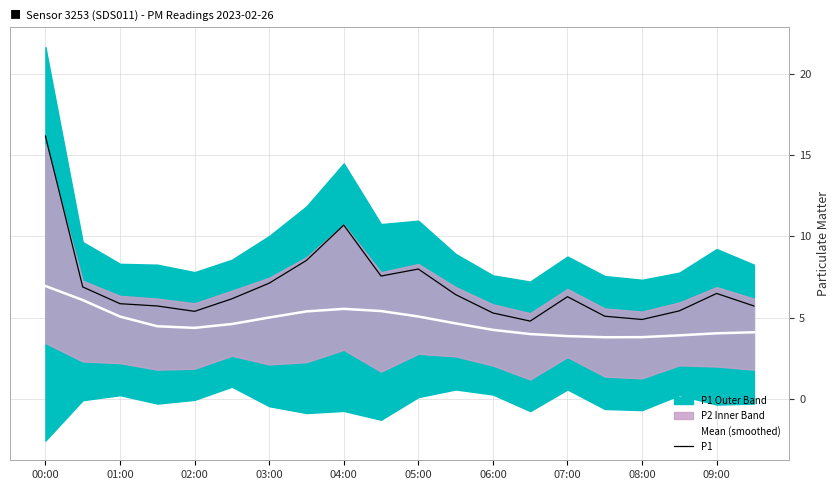

What is the difference between the maximum and minimum values in the Mean (smoothed) series?

3.1